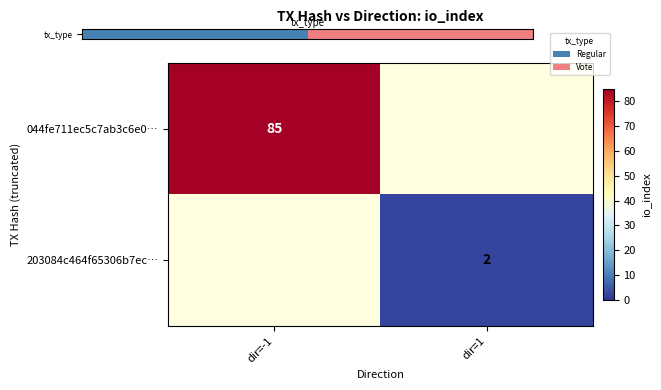

The 044fe711ec5c7ab3c6e0… series shows 85 at dir=-1. True or false?

True